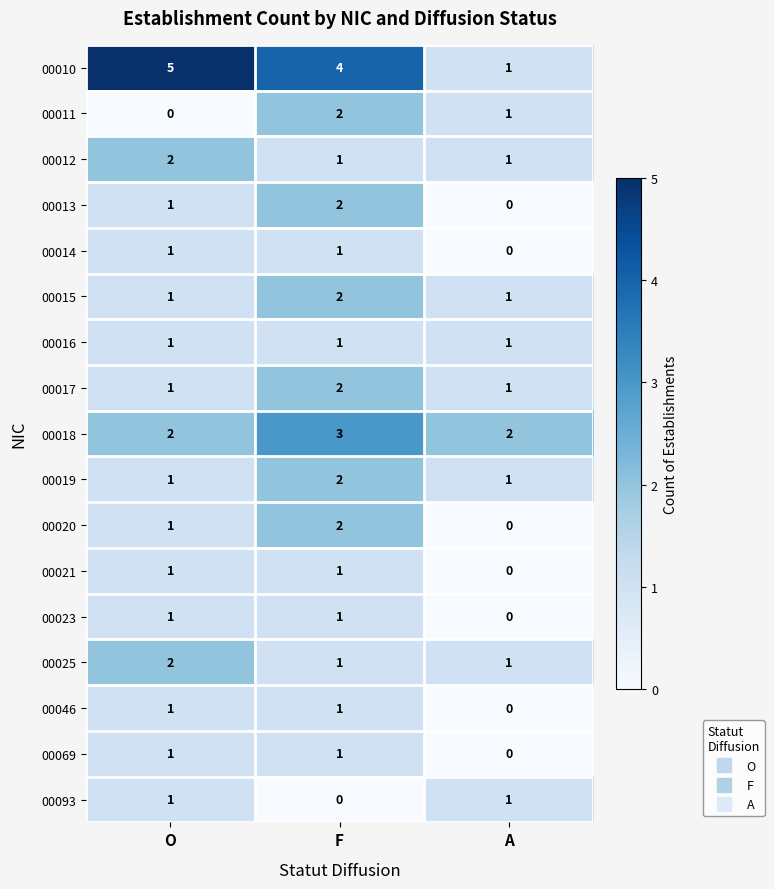

What is the greatest value displayed?

5